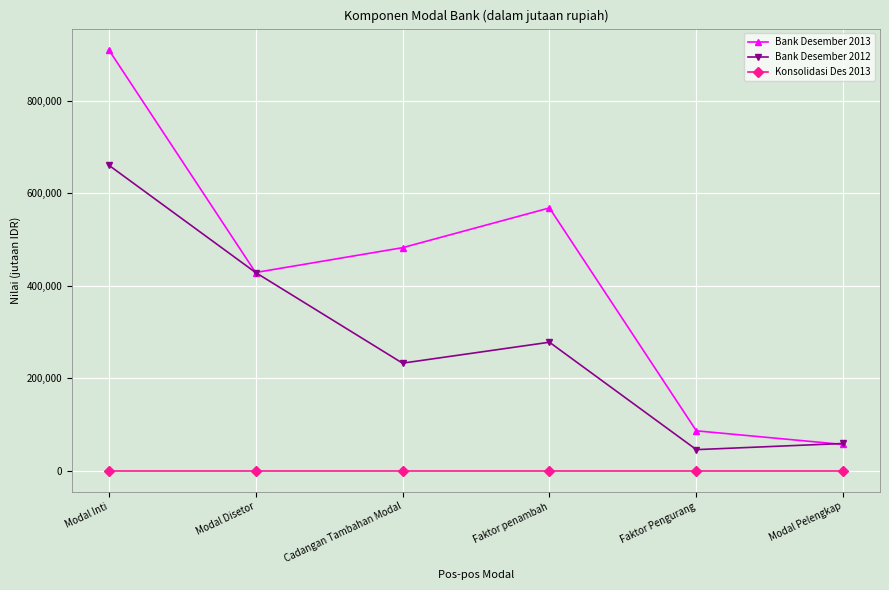

Which series changed the most between Cadangan Tambahan Modal and Faktor Pengurang?

Bank Desember 2013